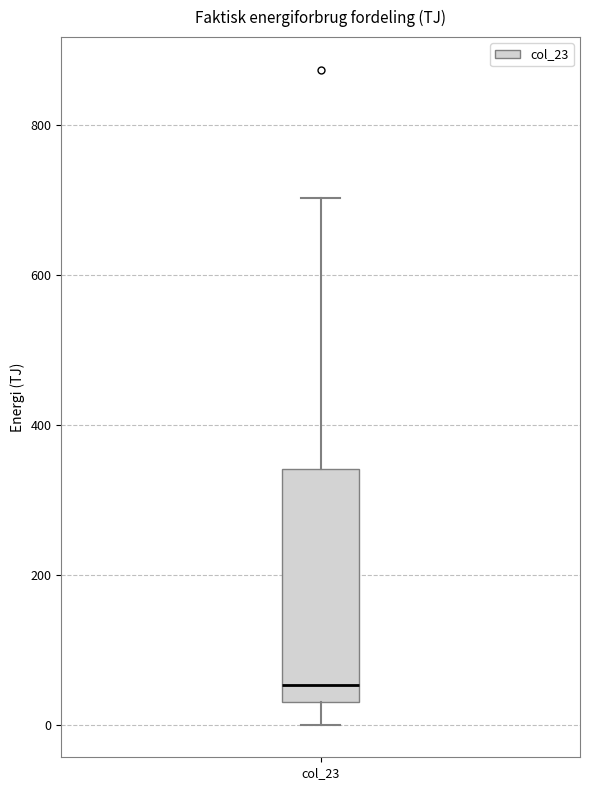

Transcribe this box plot: give where the median line is, the range the box spans, and where the two whiskers end, as read against the y-axis. The values are not printed on the chart, so give them approximately, as read against the axis.

median 60, box 40 to 340, whiskers 0 to 700